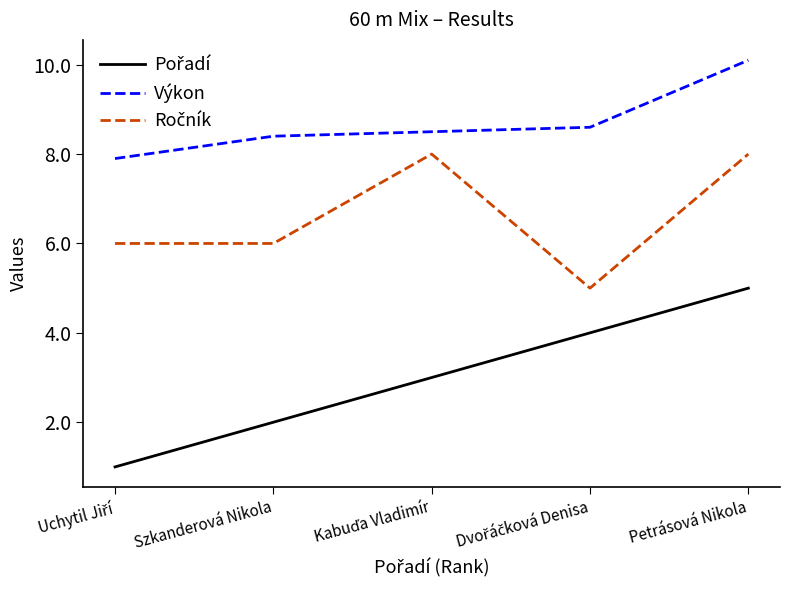

What is the approximate value of Výkon at Szkanderová Nikola?

8.4